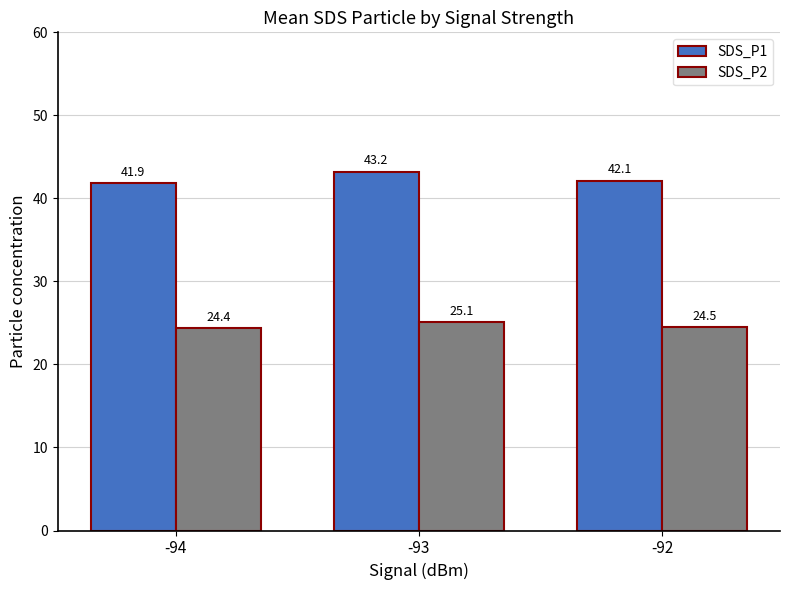

What is the smallest value displayed?

24.4